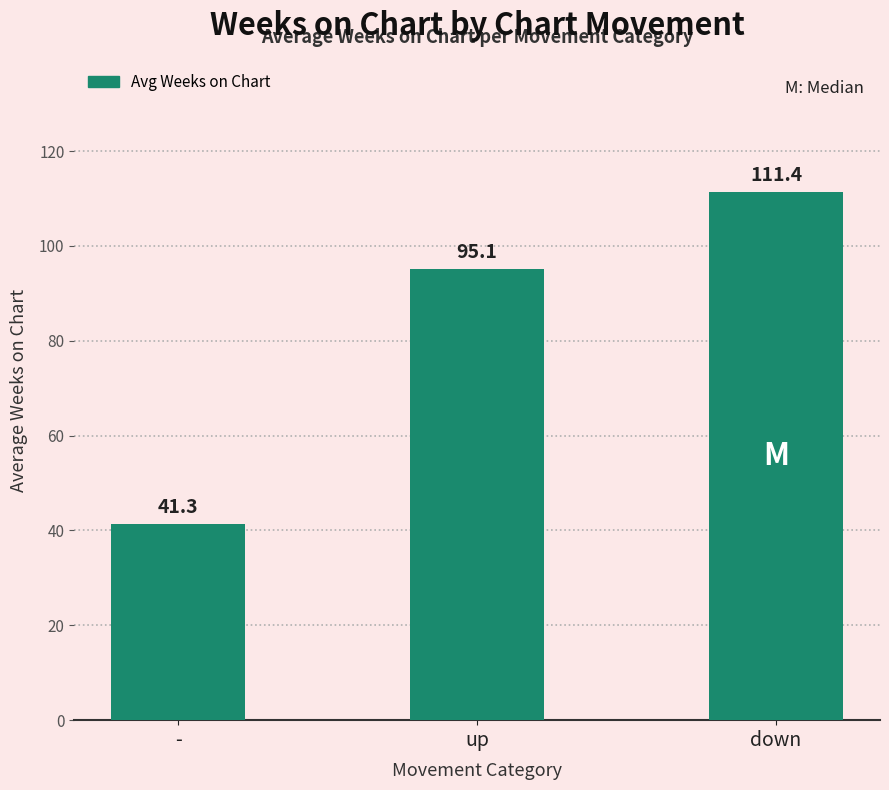

At which category does the chart reach its minimum across all series?

-